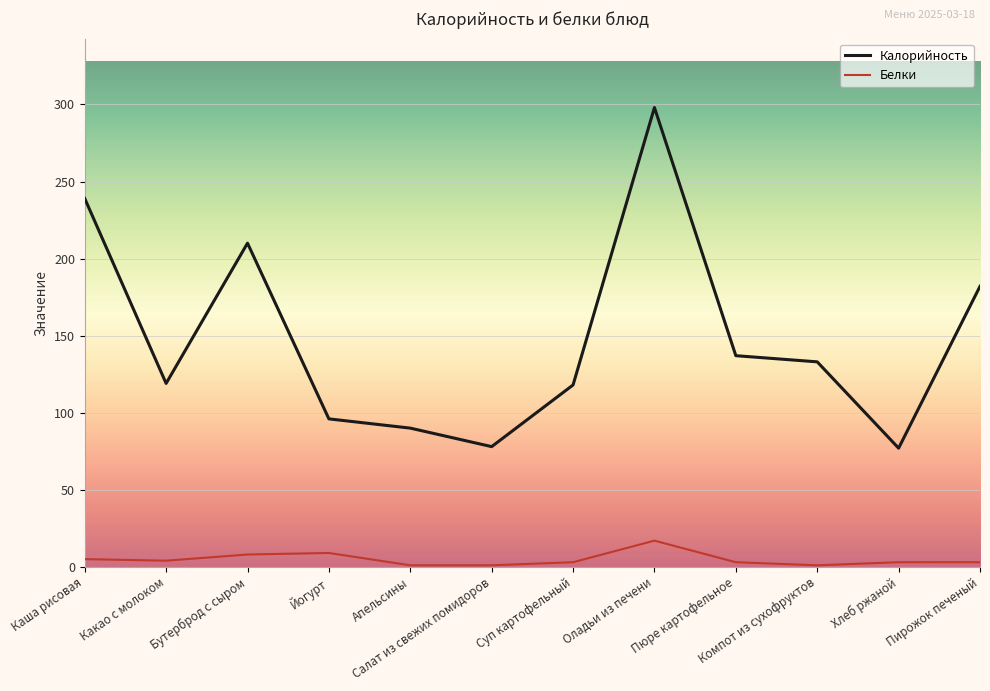

The Белки series shows 3 at Хлеб ржаной. True or false?

True